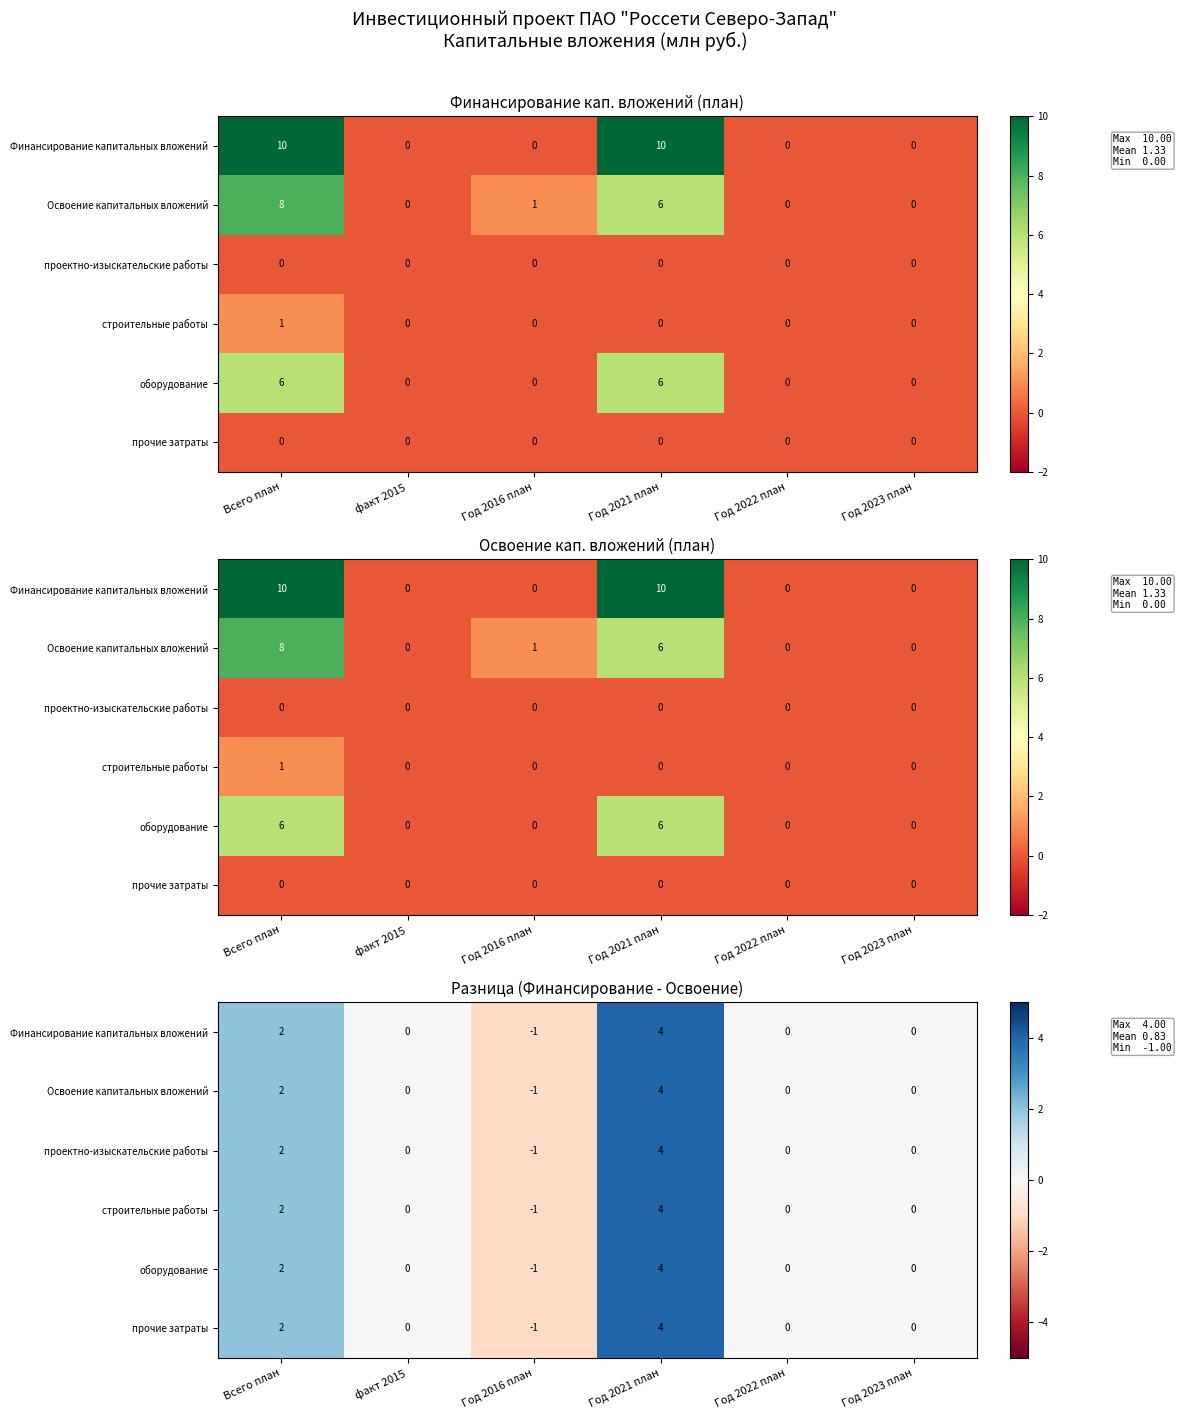

What is the average value of the прочие затраты series?

1